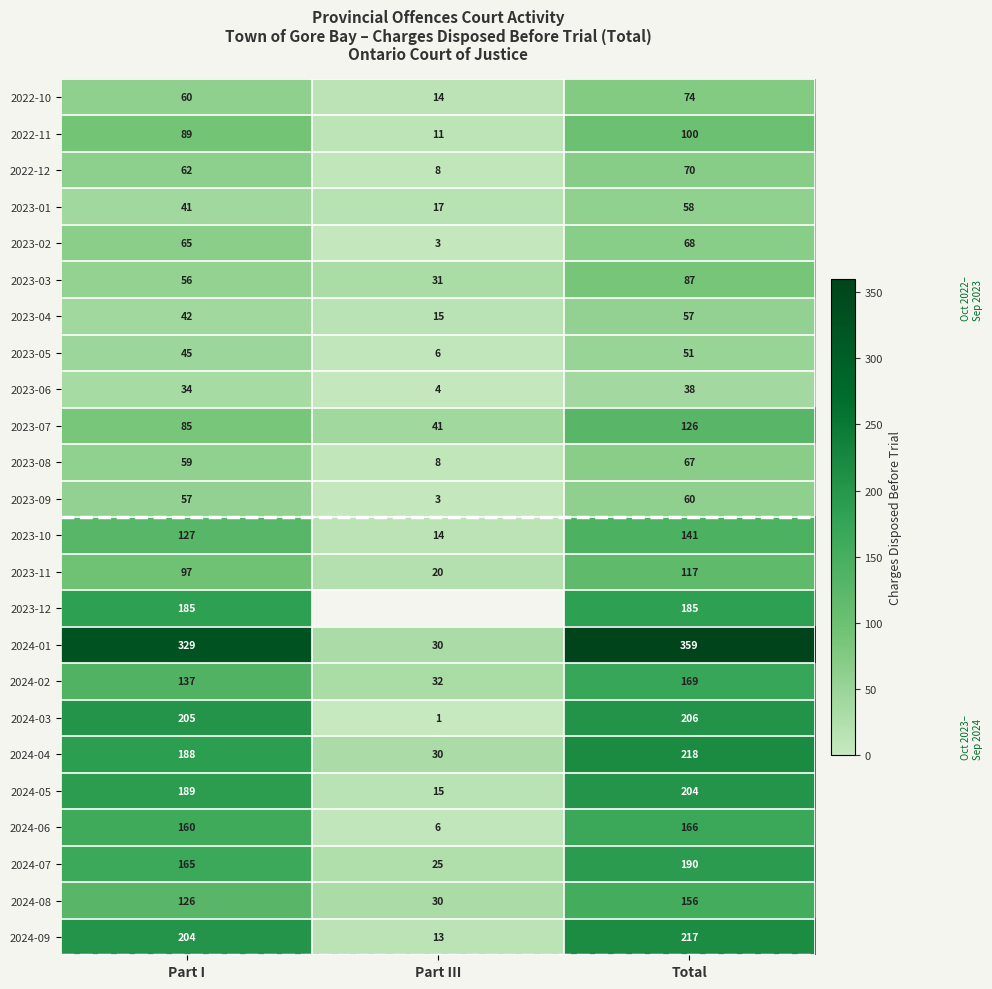

What is the spread (max minus min) of values at Part I?

295